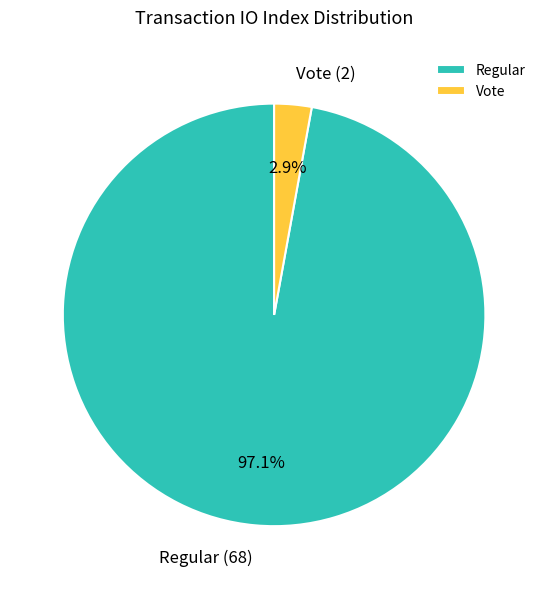

Which category accounts for the majority?

Regular